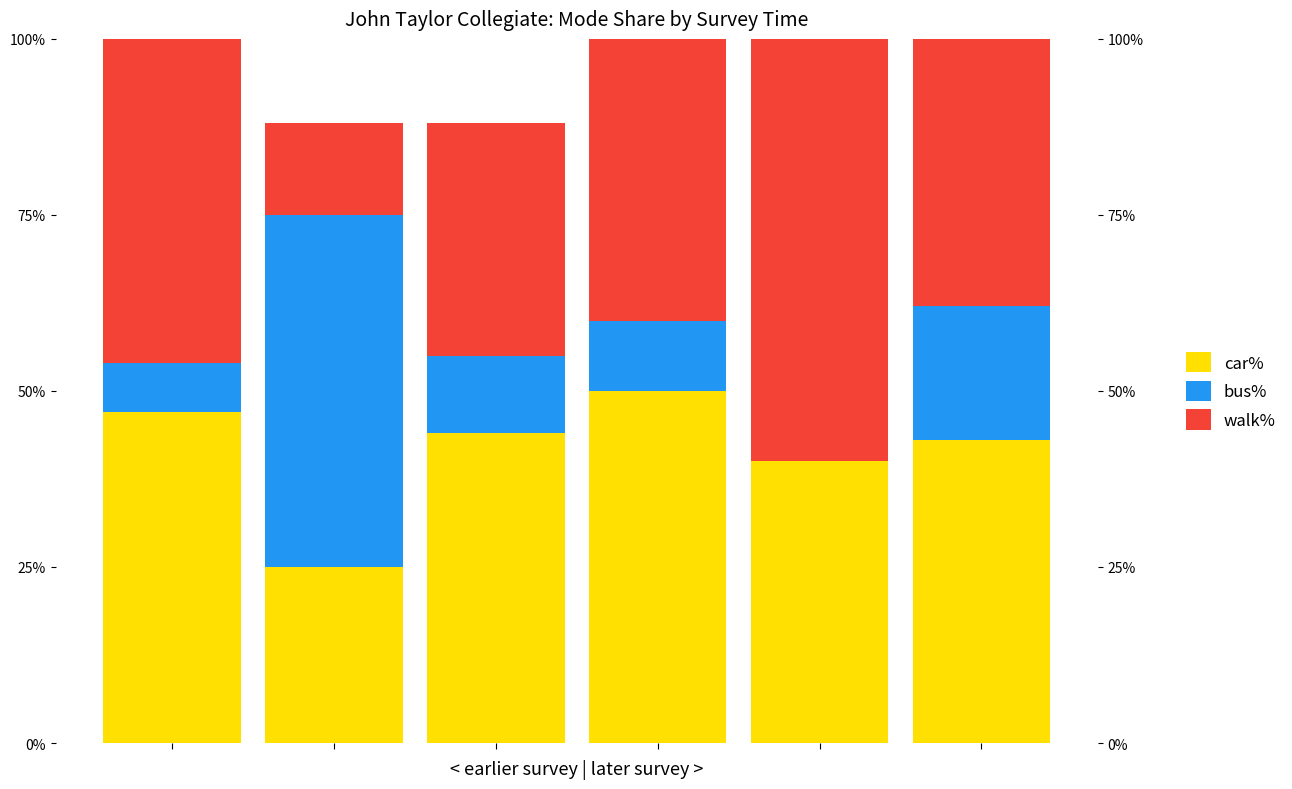

What is the minimum value for car%?

25